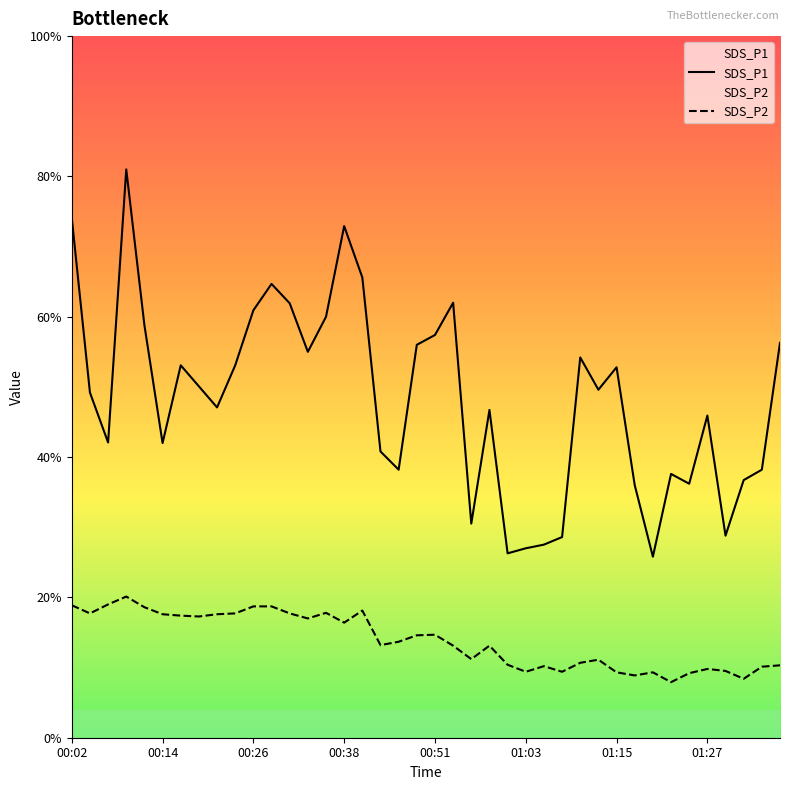

Is this an area chart (filled region under the line)?

No